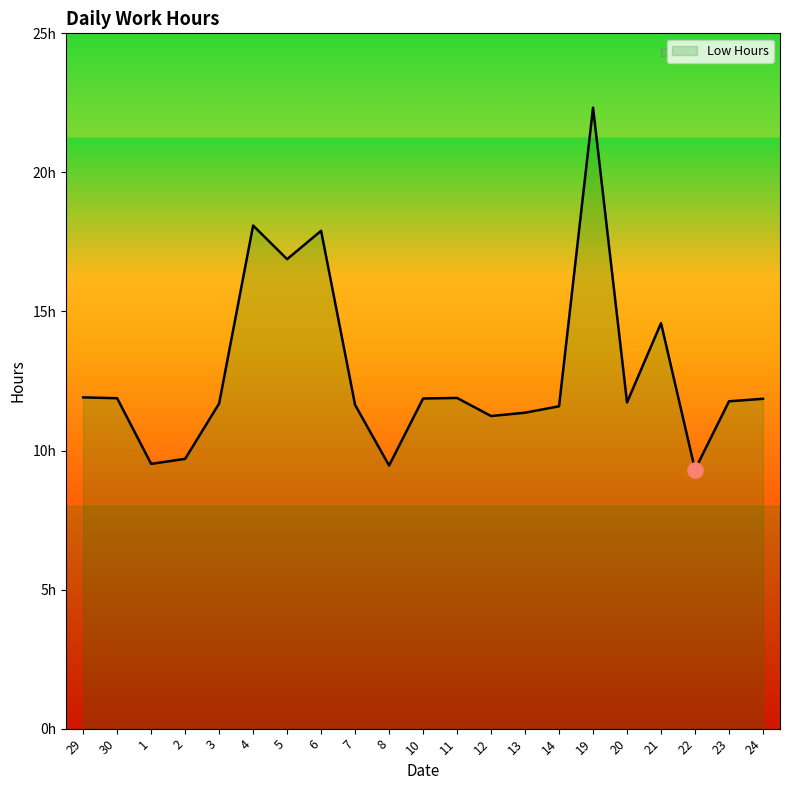

What is the ratio of the value at 13 to the value at 19?

0.5